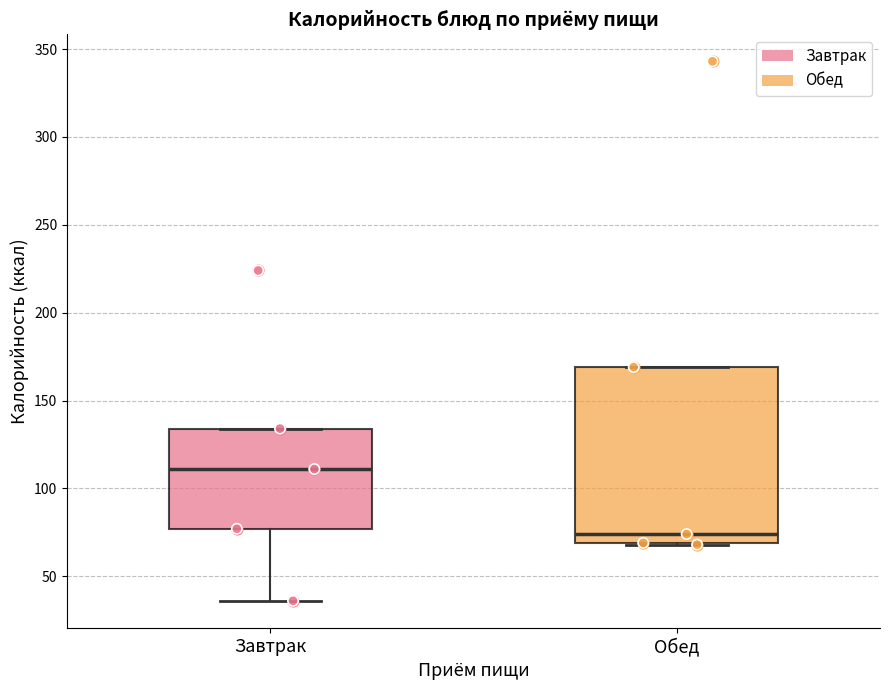

Reading left to right, read every box against the y-axis: the position of its median line, the range the box covers, and the ends of its whiskers. The values are not printed on the chart, so give them approximately, as read against the axis.

Завтрак: median 110, box 75 to 135, whiskers 35 to 135
Обед: median 75, box 70 to 170, whiskers 70 to 170